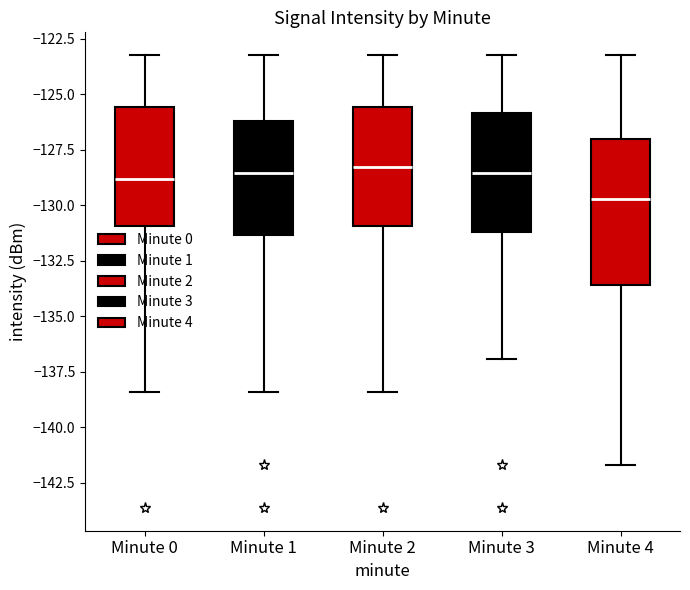

Reading left to right, transcribe this box plot: for each box, give where its median line is, the range the box spans, and where its two whiskers end, as read against the y-axis. The values are not printed on the chart, so give them approximately, as read against the axis.

Minute 0: median -129.0, box -131.0 to -125.5, whiskers -138.5 to -123.0
Minute 1: median -128.5, box -131.5 to -126.0, whiskers -138.5 to -123.0
Minute 2: median -128.5, box -131.0 to -125.5, whiskers -138.5 to -123.0
Minute 3: median -128.5, box -131.0 to -126.0, whiskers -137.0 to -123.0
Minute 4: median -129.5, box -133.5 to -127.0, whiskers -141.5 to -123.0